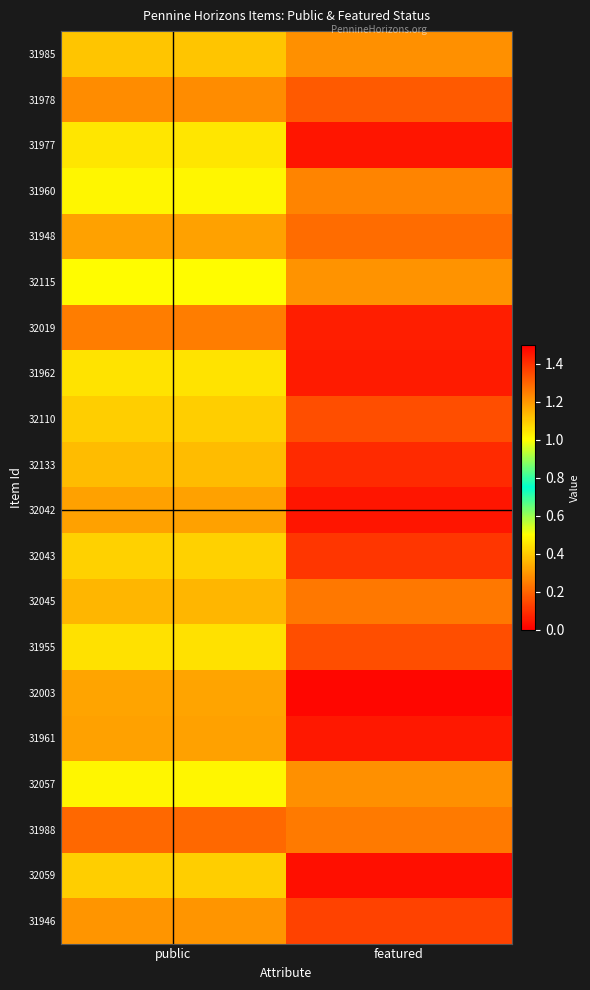

List the series in order of their peak value, lowest first.

32115, 31960, 32057, 31977, 31962, 31955, 32043, 32110, 32059, 31985, 32133, 32045, 32003, 31948, 31961, 32042, 31946, 31978, 32019, 31988